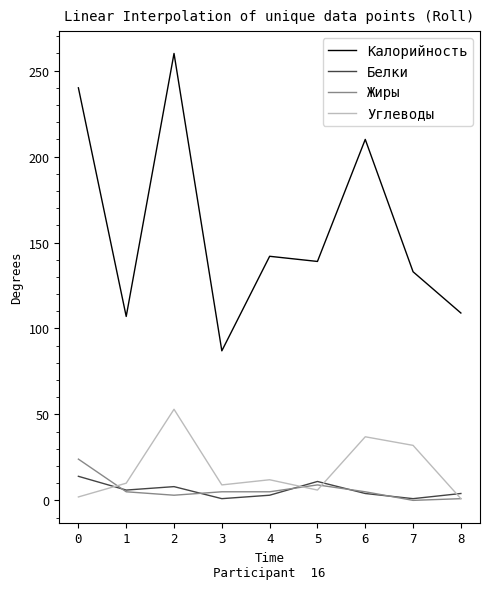

Which series has the largest total across all categories?

Калорийность